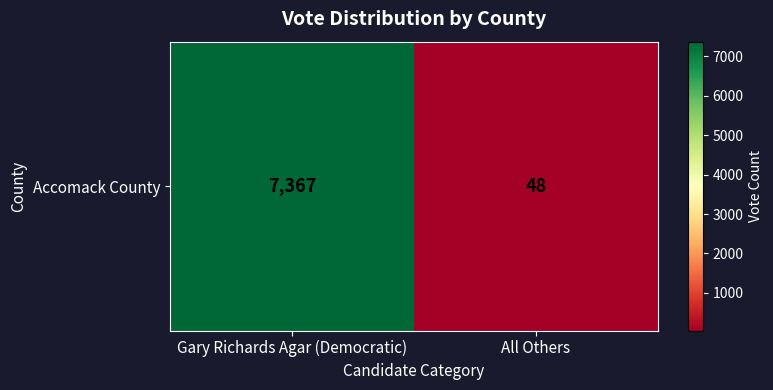

Which has a higher value, All Others or Gary Richards Agar (Democratic)?

Gary Richards Agar (Democratic)